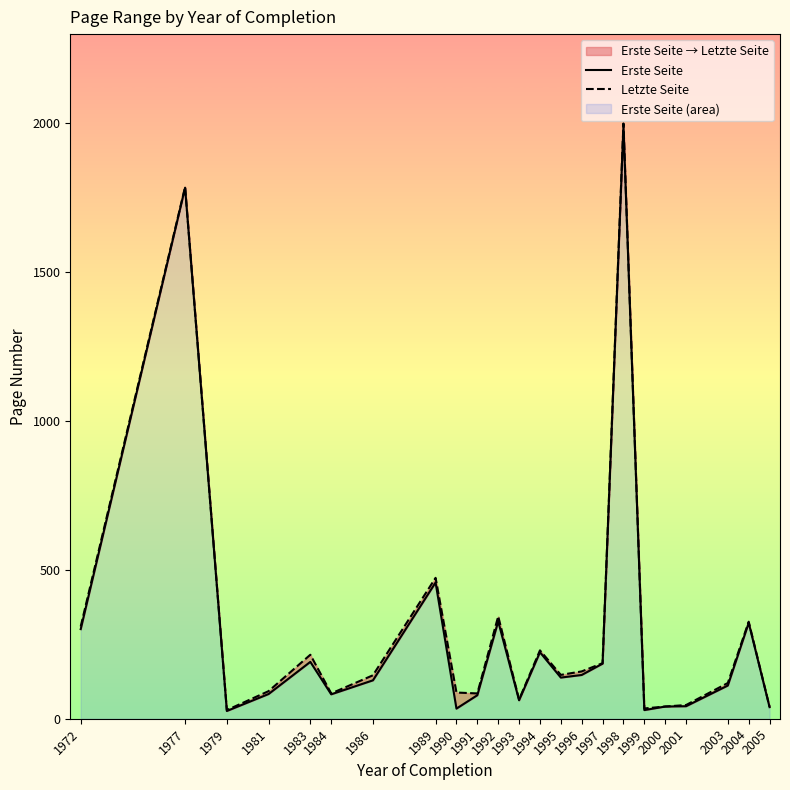

What are all the series names shown in the legend?

Erste Seite, Letzte Seite